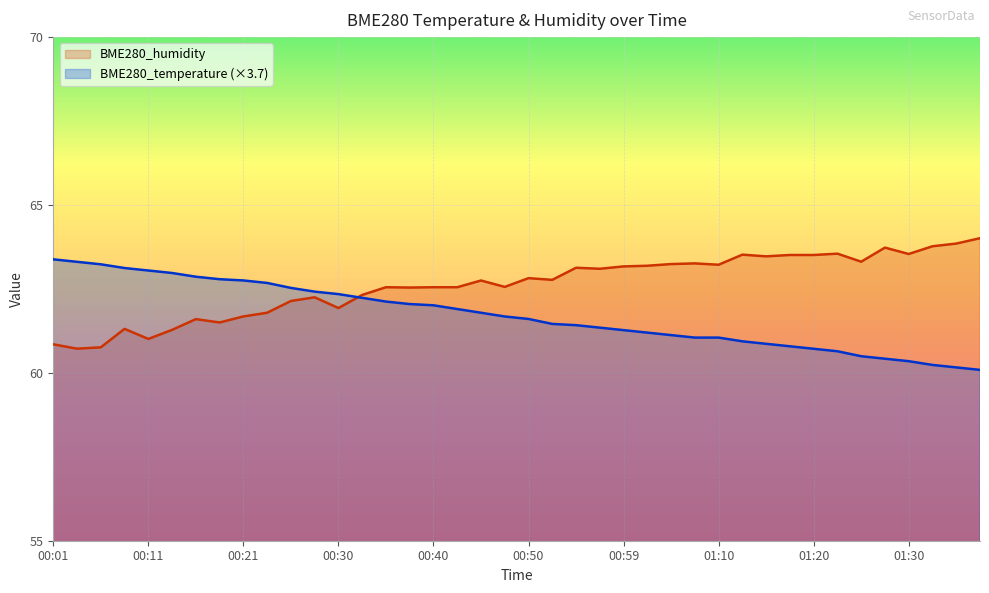

At which label does BME280_humidity reach its minimum?

00:04